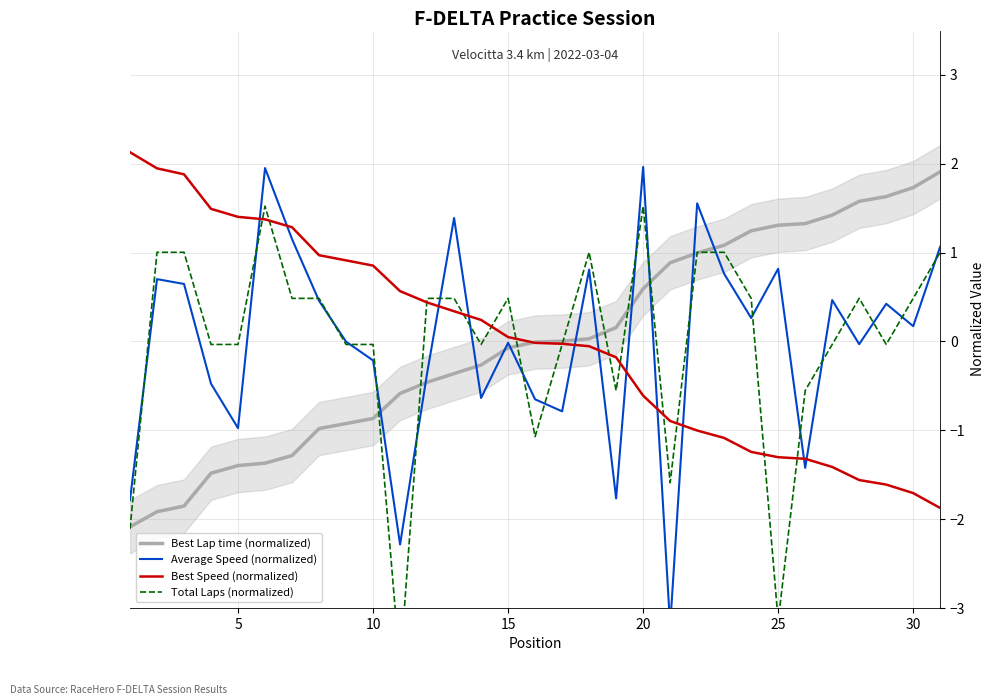

Is this an area chart (filled region under the line)?

No